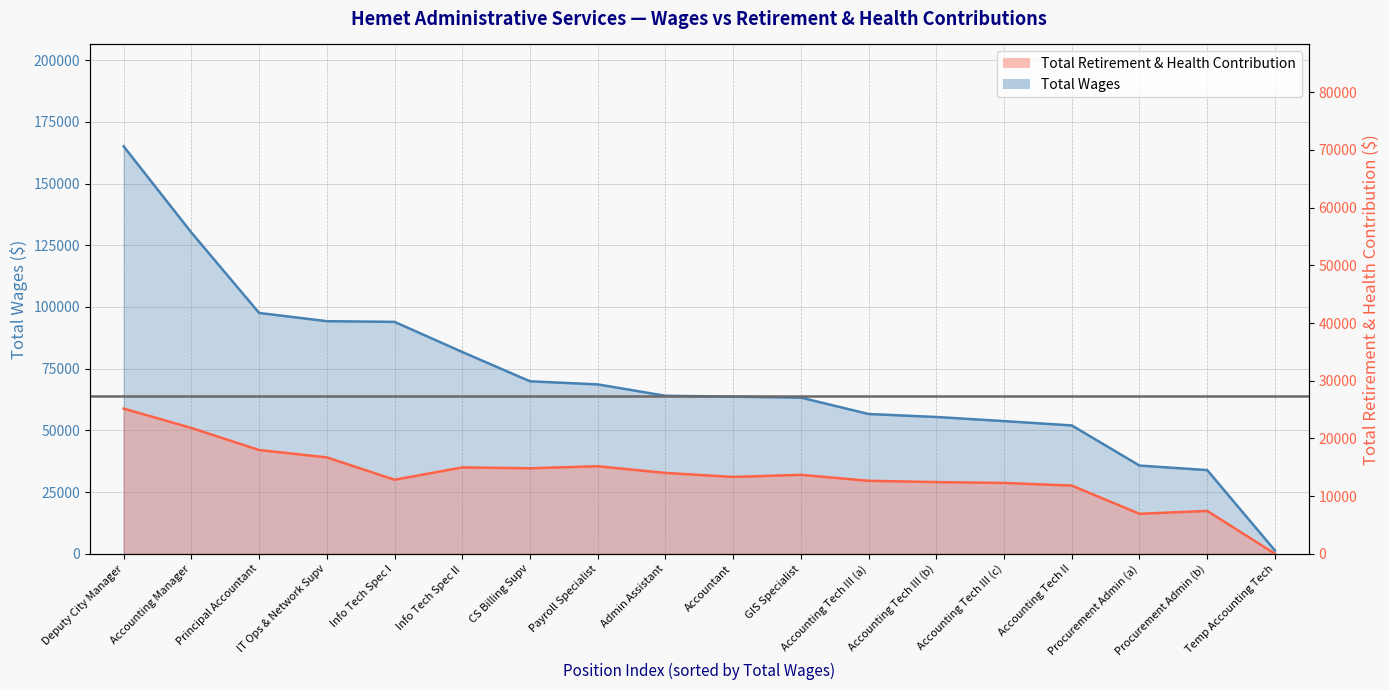

How many lines are shown in the chart?

2